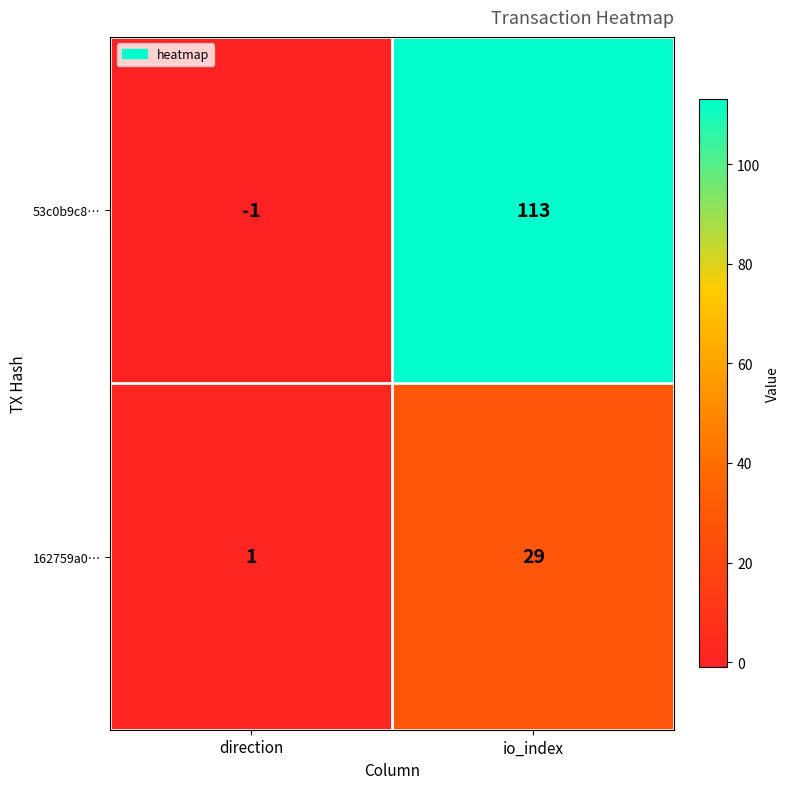

Rank the series by their maximum value, from lowest to highest.

162759a0…, 53c0b9c8…